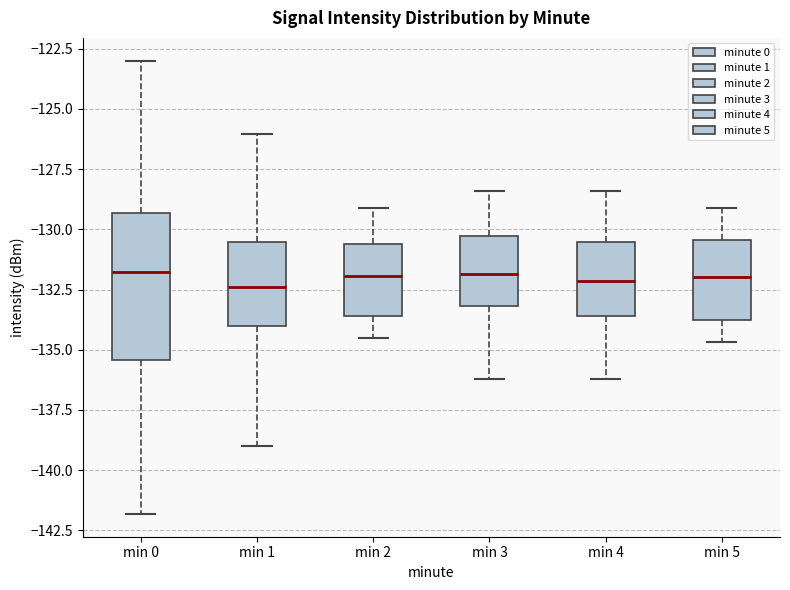

Reading left to right, read every box against the y-axis: the position of its median line, the range the box covers, and the ends of its whiskers. The values are not printed on the chart, so give them approximately, as read against the axis.

min 0: median -132.0, box -135.5 to -129.5, whiskers -142.0 to -123.0
min 1: median -132.5, box -134.0 to -130.5, whiskers -139.0 to -126.0
min 2: median -132.0, box -133.5 to -130.5, whiskers -134.5 to -129.0
min 3: median -132.0, box -133.0 to -130.5, whiskers -136.0 to -128.5
min 4: median -132.0, box -133.5 to -130.5, whiskers -136.0 to -128.5
min 5: median -132.0, box -134.0 to -130.5, whiskers -134.5 to -129.0